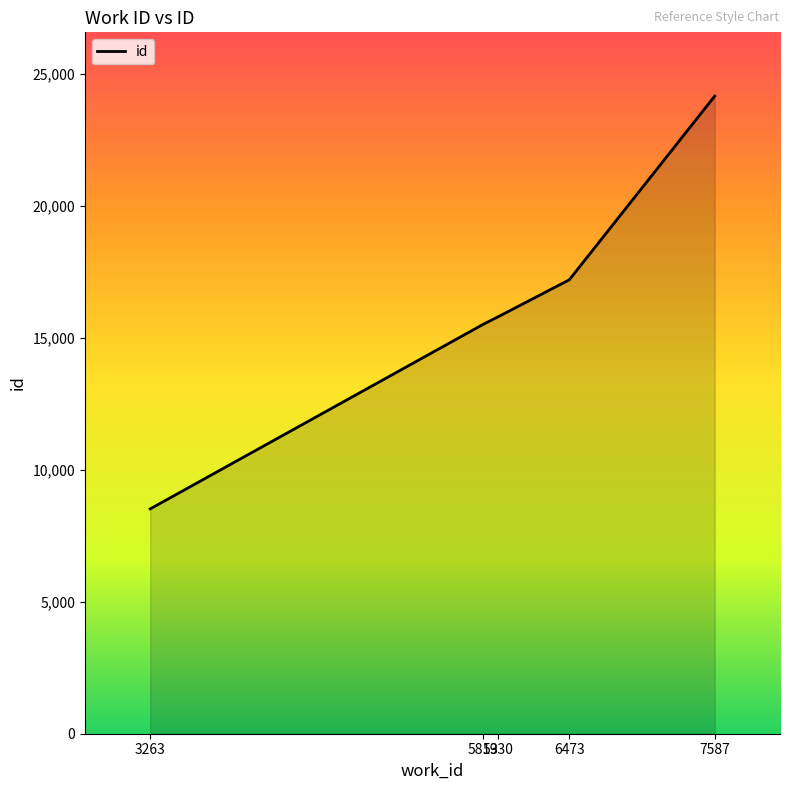

What is the difference between the second highest and minimum values?

8684